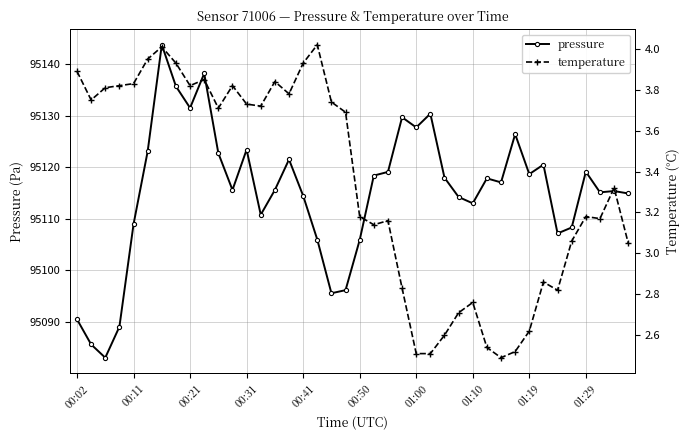

What is the minimum value for pressure?

95083.1